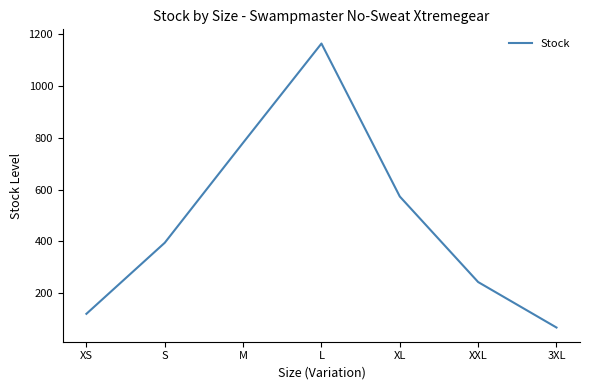

What is the approximate value at XXL, to the nearest 50?

250